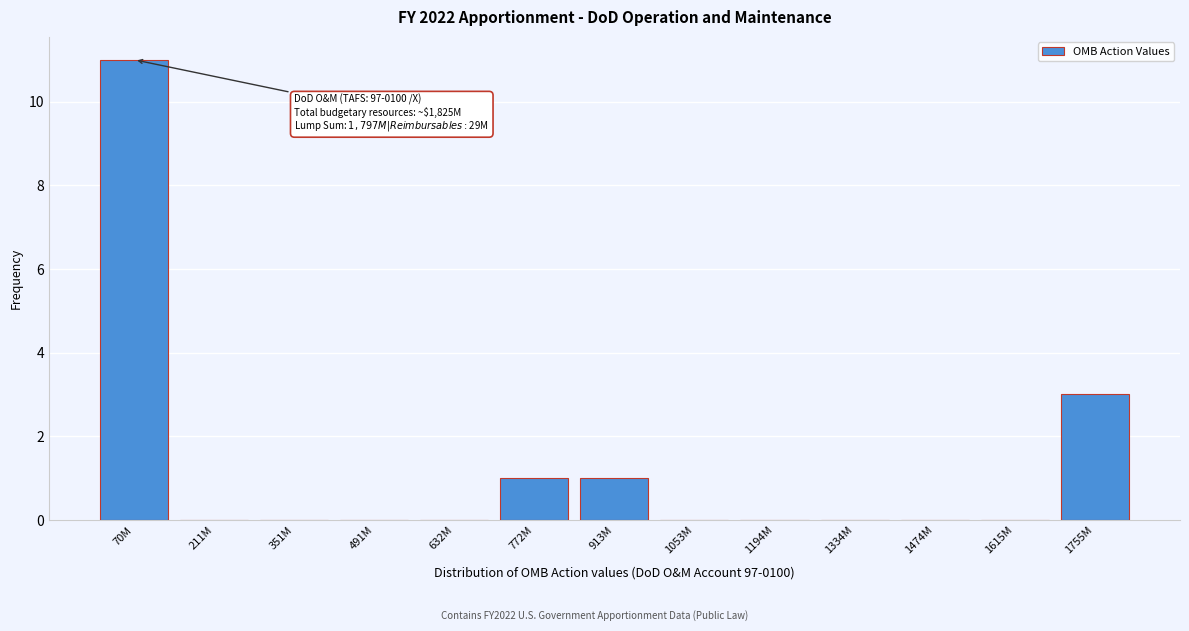

Where is the data nearest to the value 5?

1755M